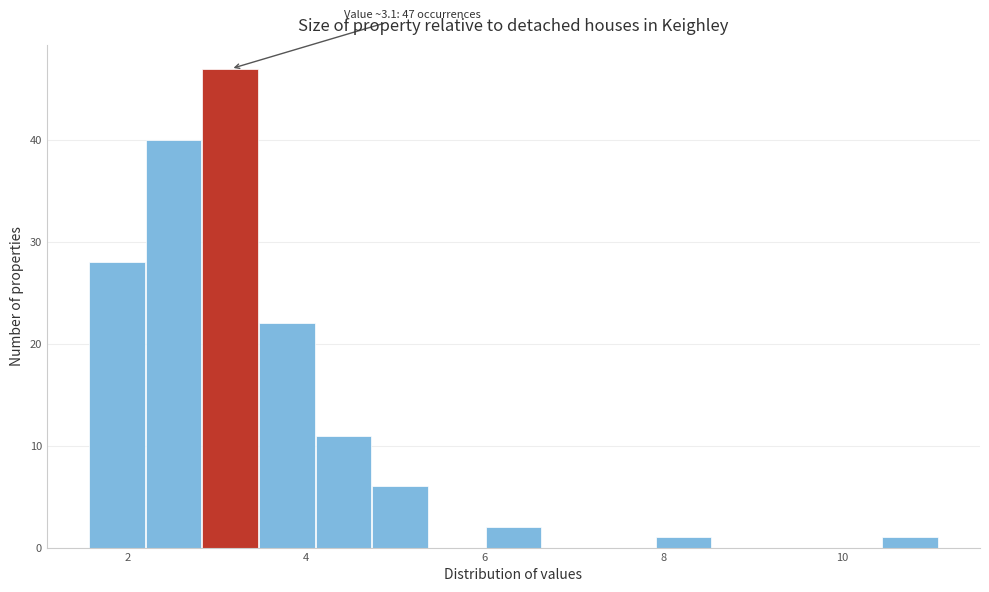

Around what value on the x-axis is the tallest bar? Give the approximate position of its centre, as read against the axis.

3.2